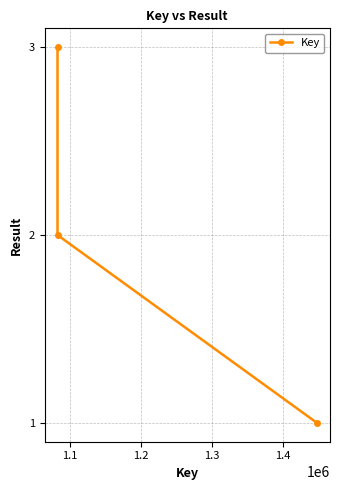

What is the maximum value shown in the chart?

3